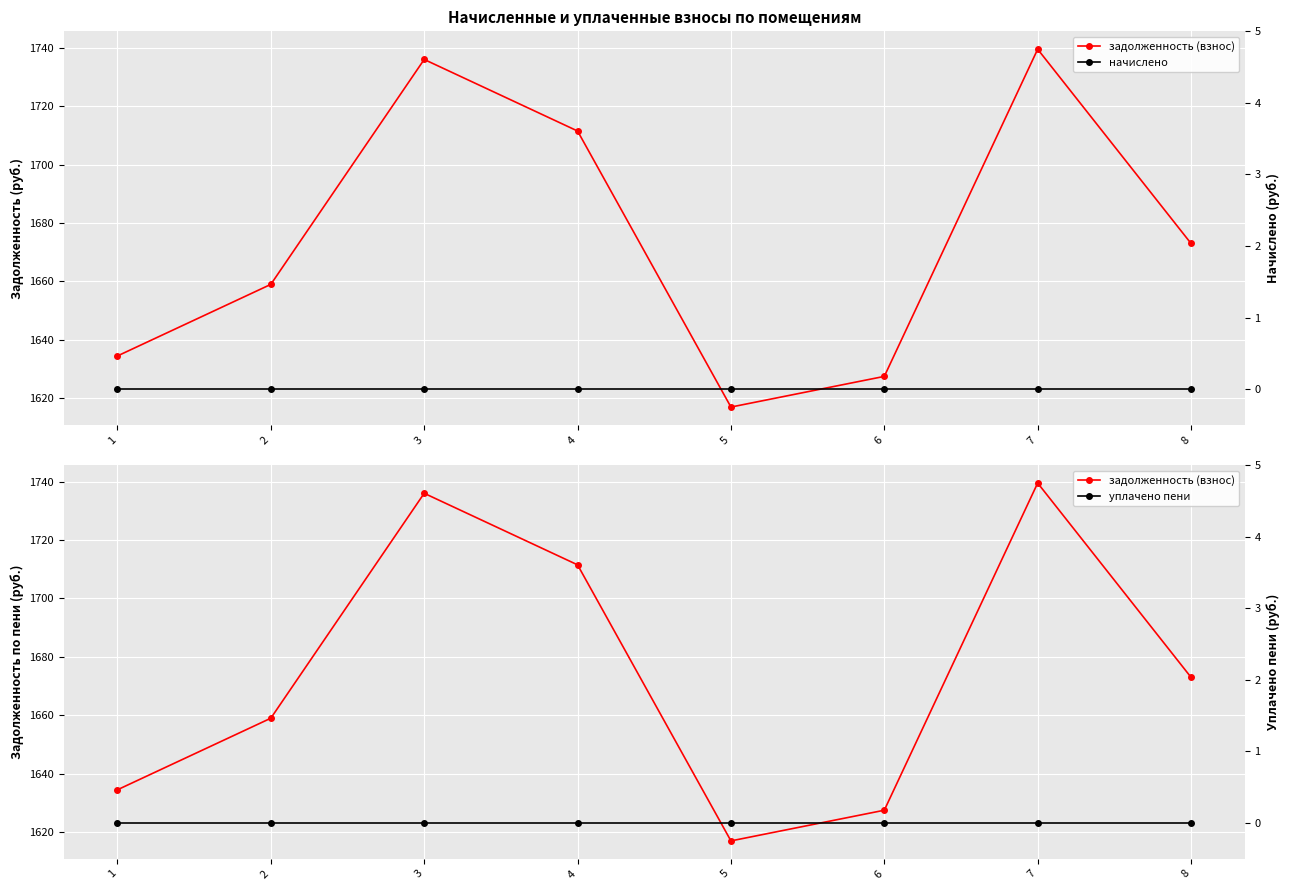

Which category has the highest value in the уплачено пени series?

1